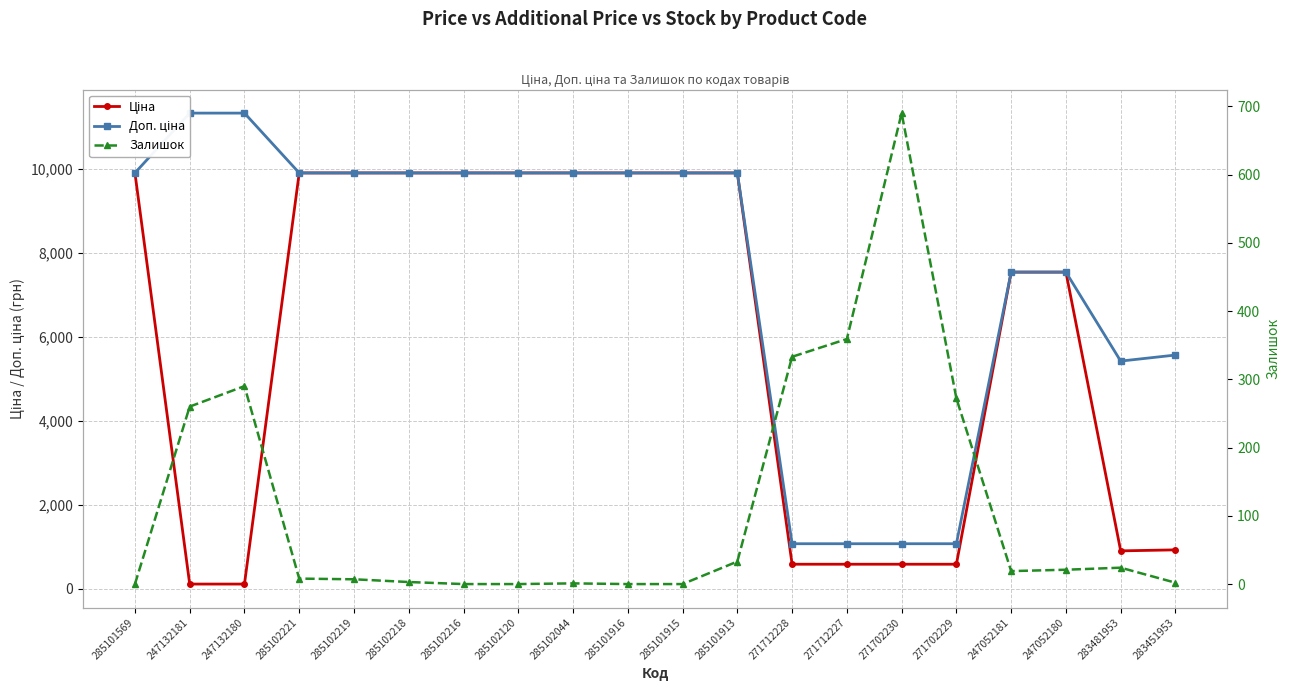

What is the difference between the highest and lowest values at 271702230?

488.5